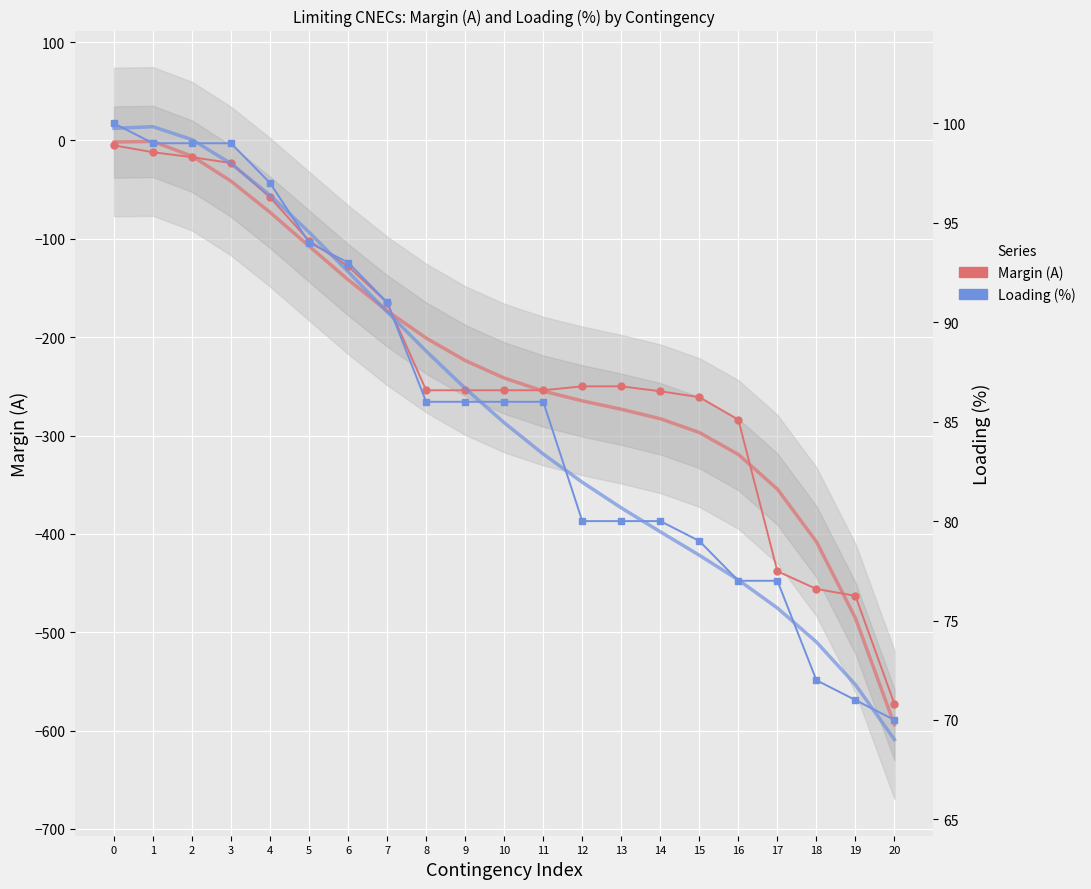

At 11, list the series in order from largest to smallest.

Loading (%), Margin (A)